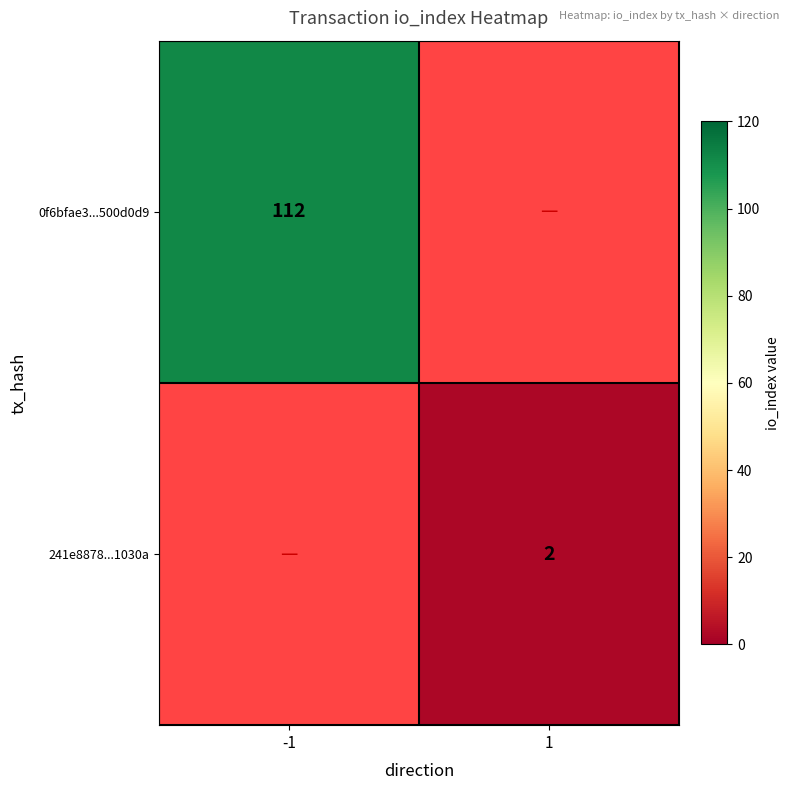

Count the number of data series in this chart.

2